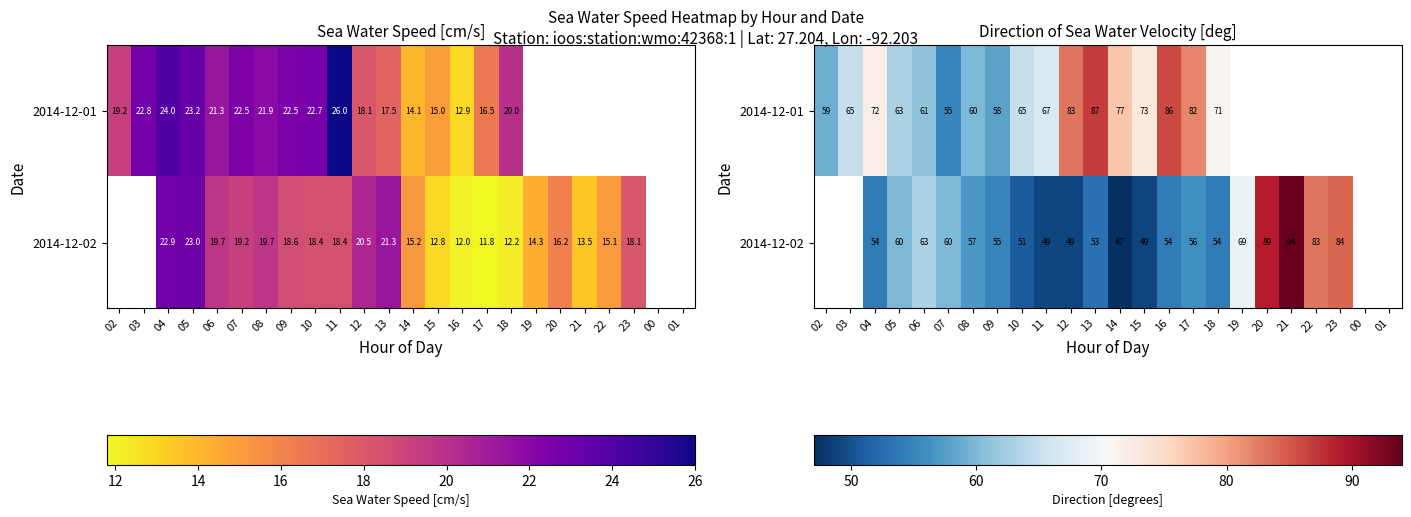

How many data points in 2014-12-01 are less than 77?

12